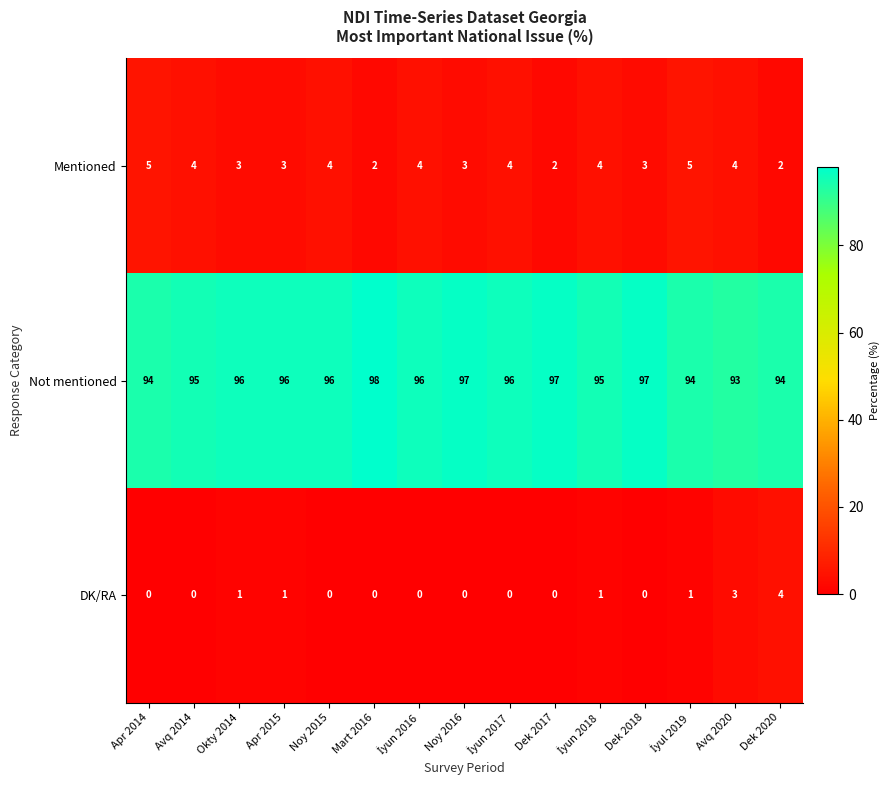

At Avq 2020, list the series in order from largest to smallest.

Not mentioned, Mentioned, DK/RA